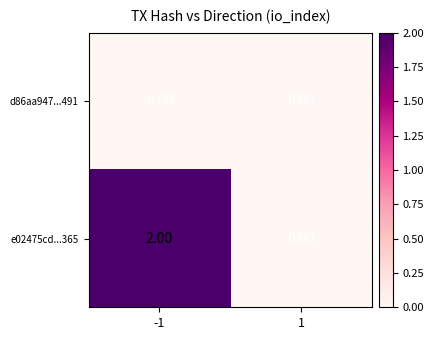

Which series has the widest spread of values?

e02475cd...365